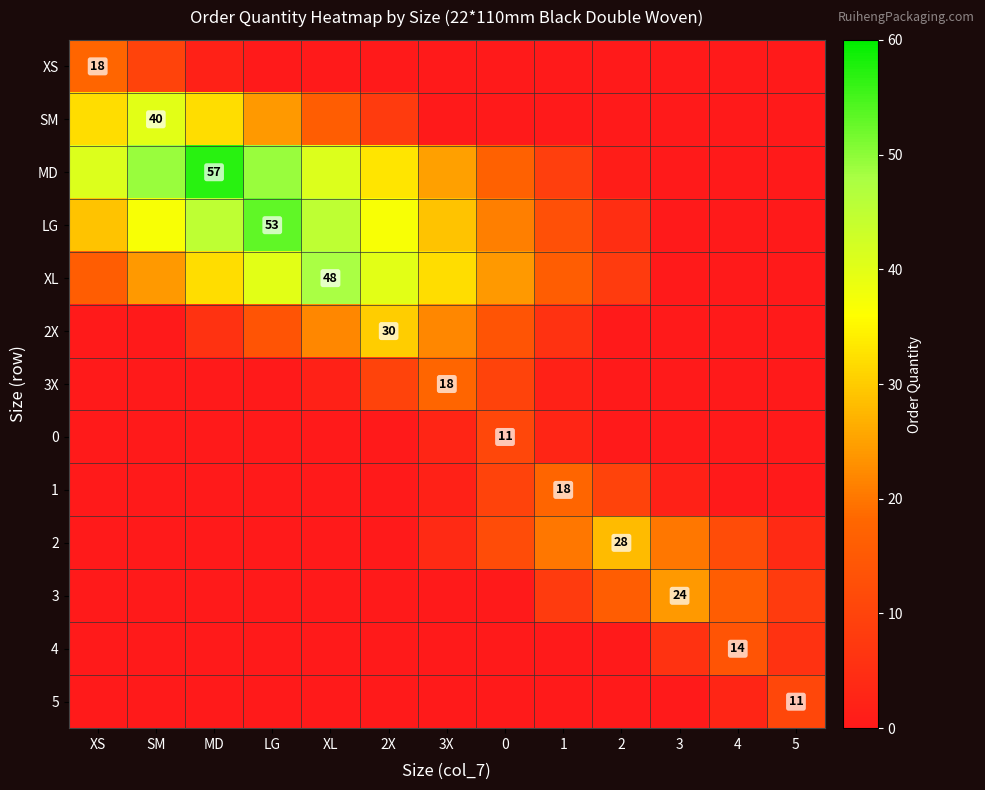

List the labels in order of 4 value, largest first.

4, 3, 5, XS, SM, MD, LG, XL, 2X, 3X, 0, 1, 2